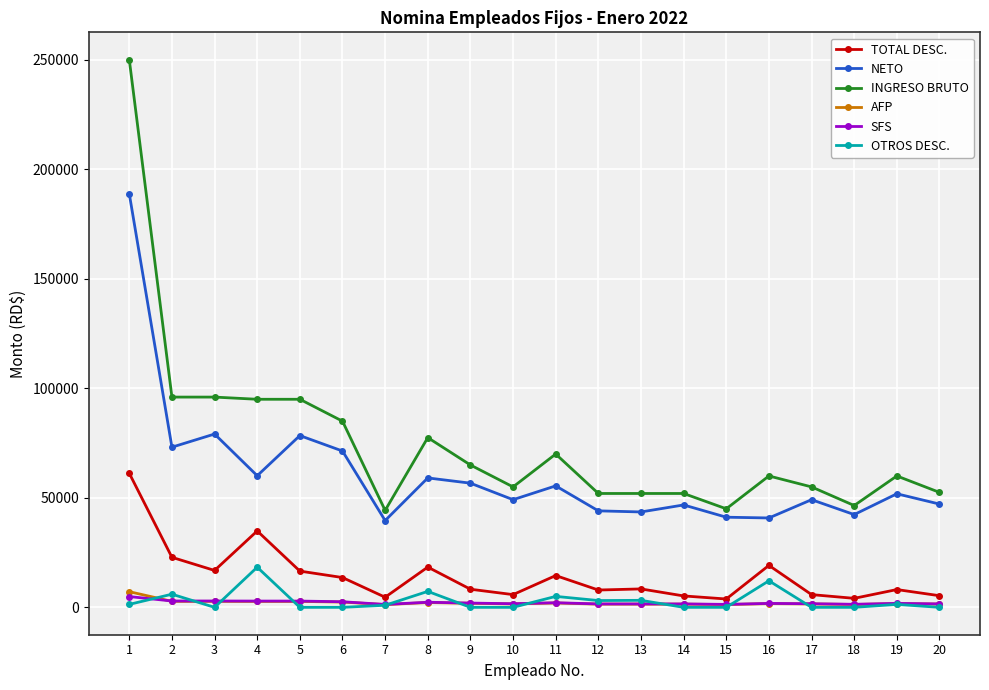

What is the sum of the INGRESO BRUTO values at 7 and 20?

96775.0